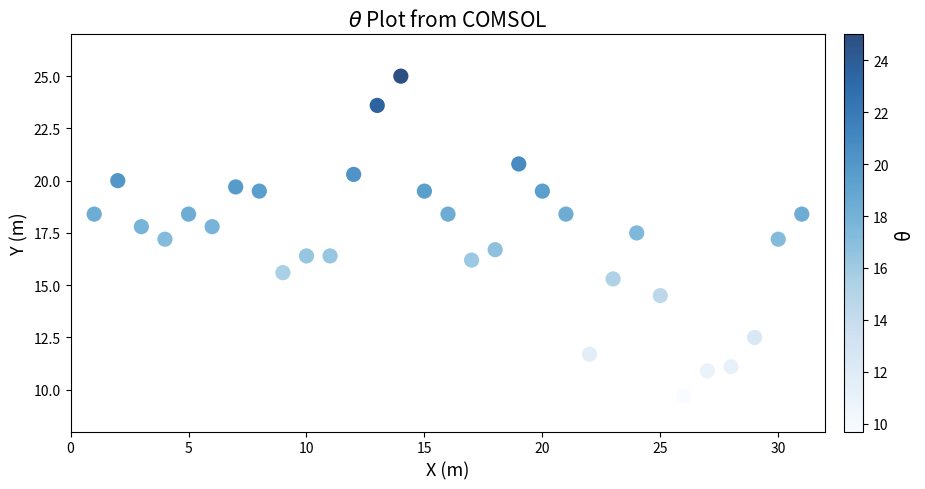

What is the range of X values (max minus min)?

30.0